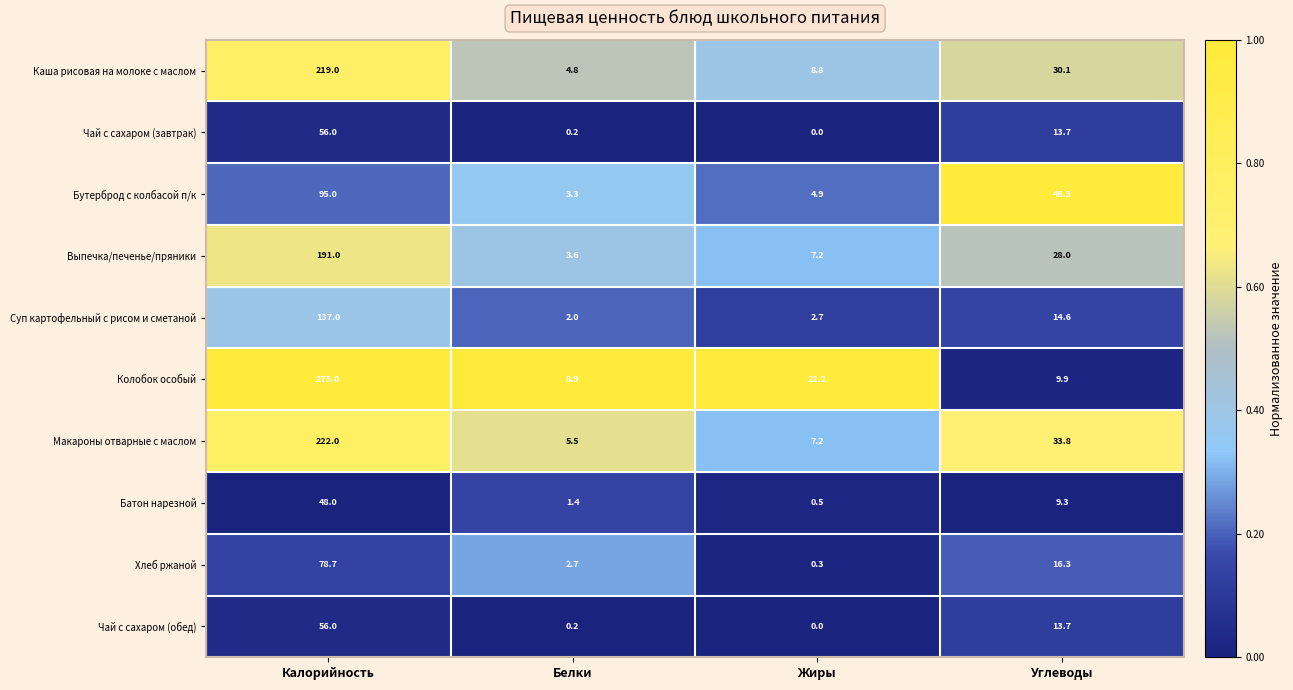

The Чай с сахаром (завтрак) series shows 0.0 at Жиры. True or false?

True